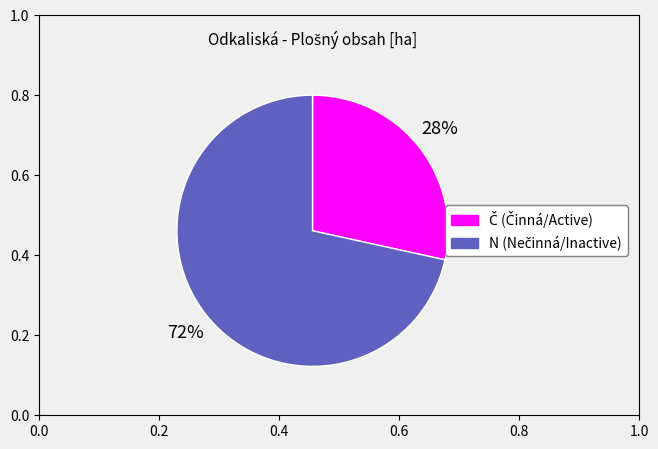

Which category has the biggest portion of the pie?

N